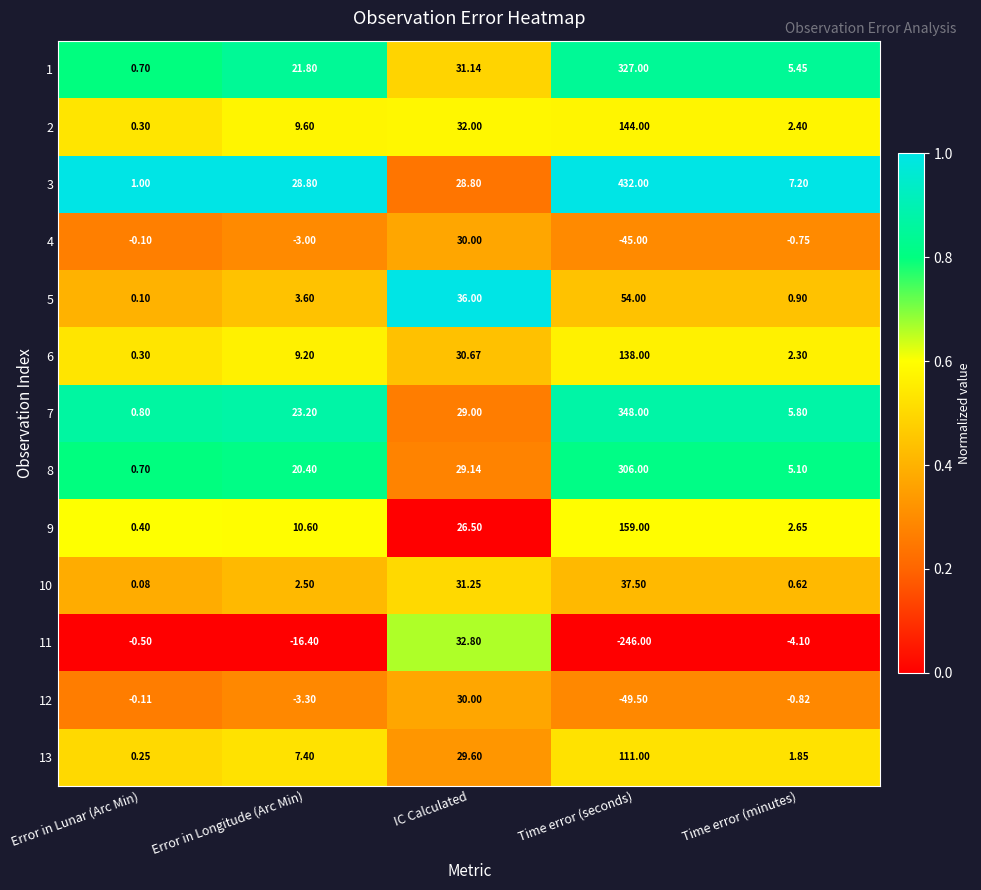

At which label is 2 closest to 72?

IC Calculated